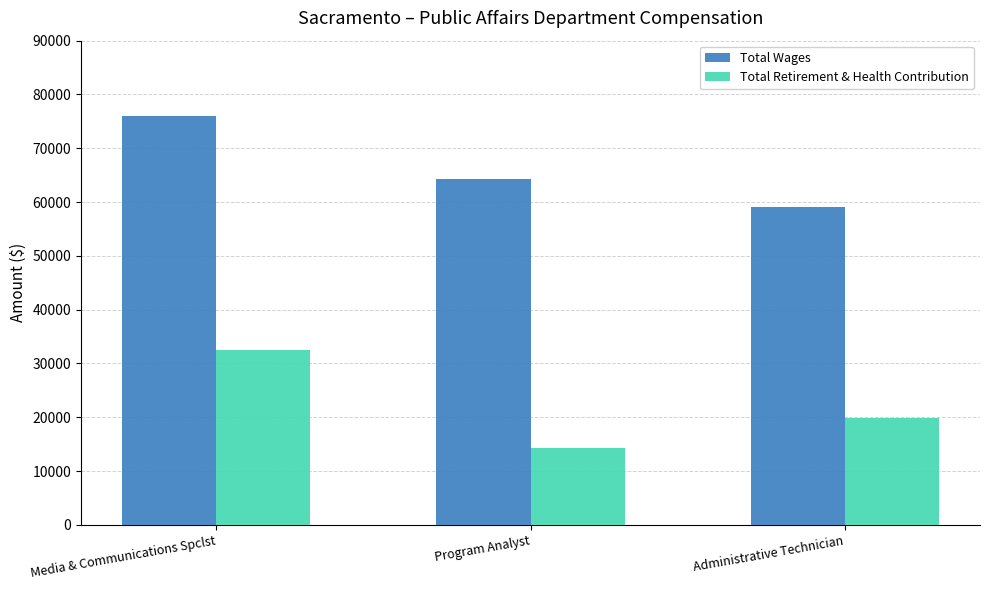

What is the maximum value shown in the chart?

75929